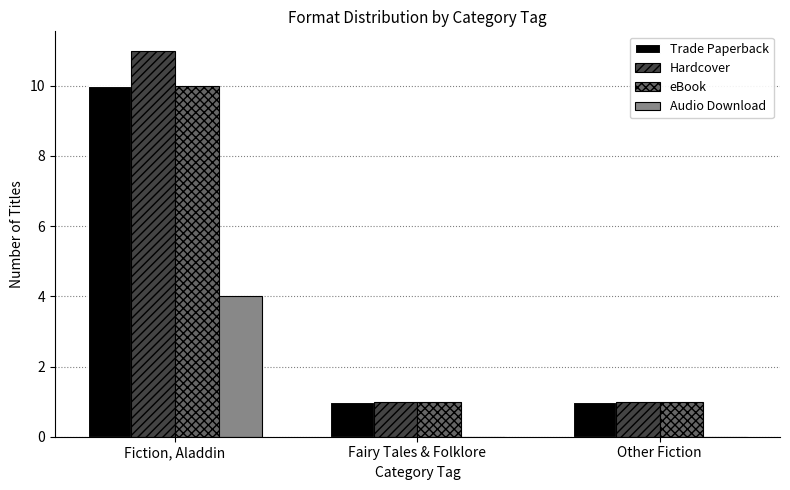

Reading left to right, what are all the values shown in this chart?

Trade Paperback: 10	1	1
Hardcover: 11	1	1
eBook: 10	1	1
Audio Download: 4	0	0